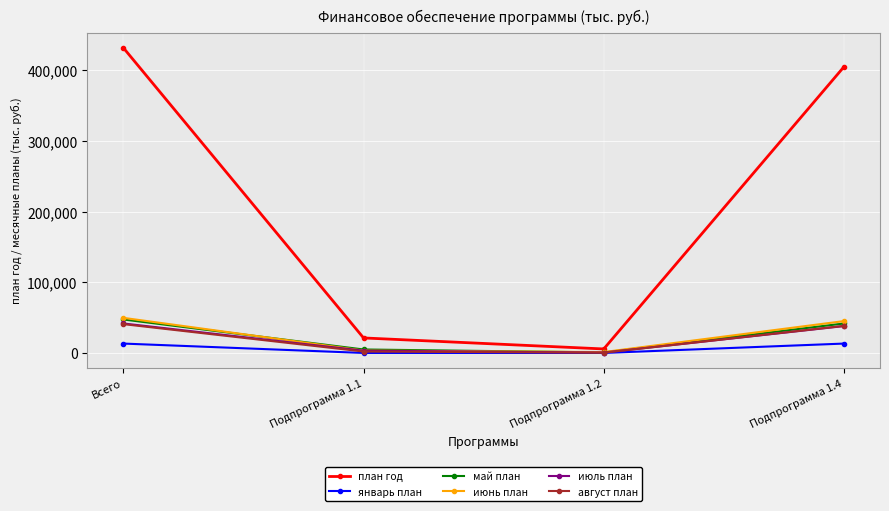

The value of июнь план at Всего is 49692.8. True or false?

True